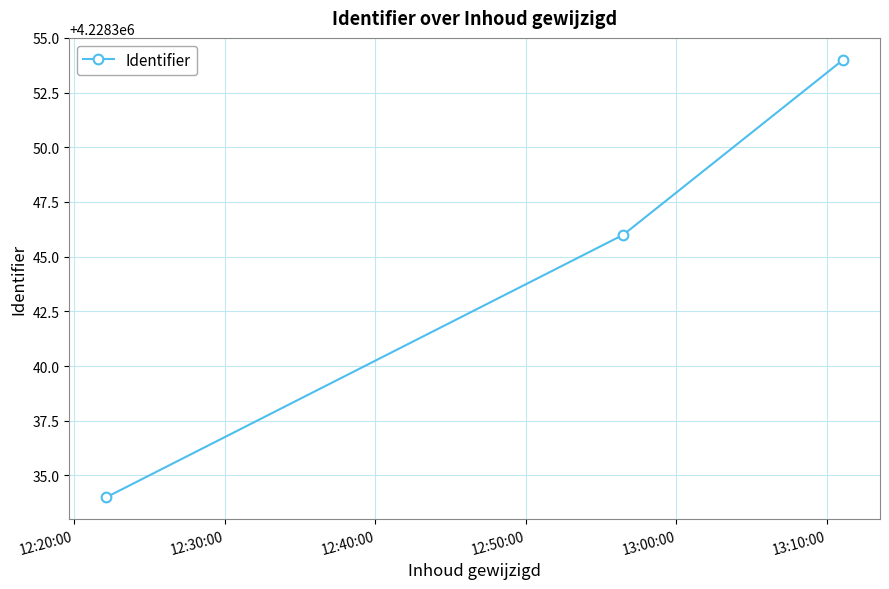

What is the value of the 3rd point from the left?

4228354